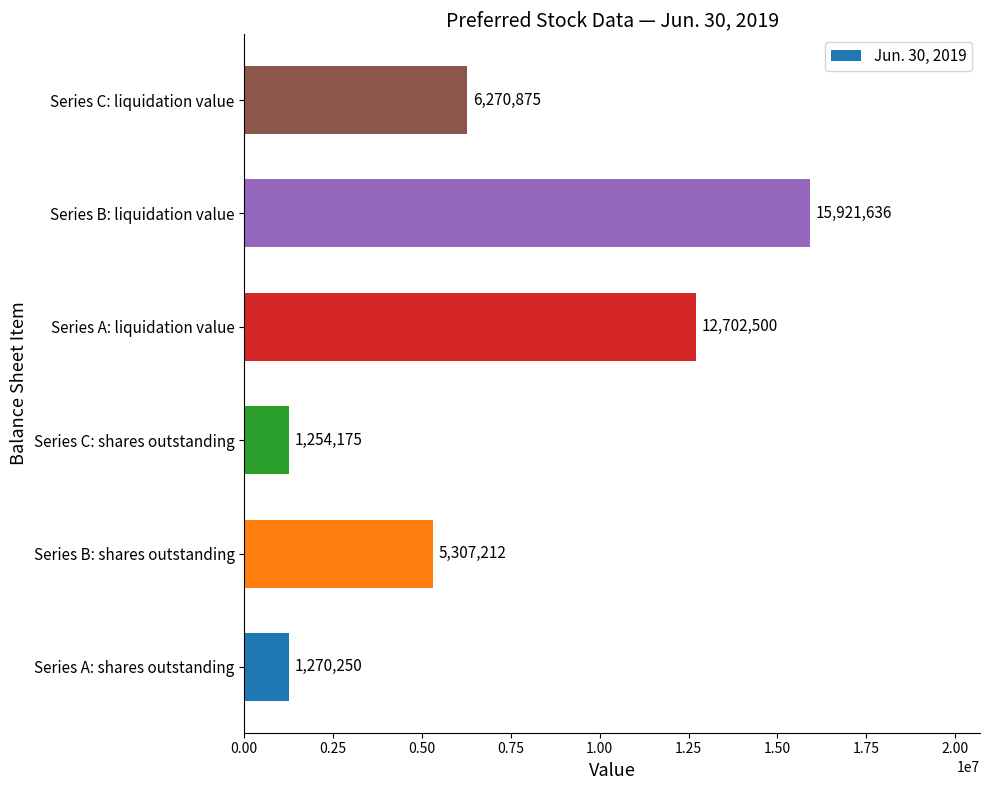

What is the average value?

7121108